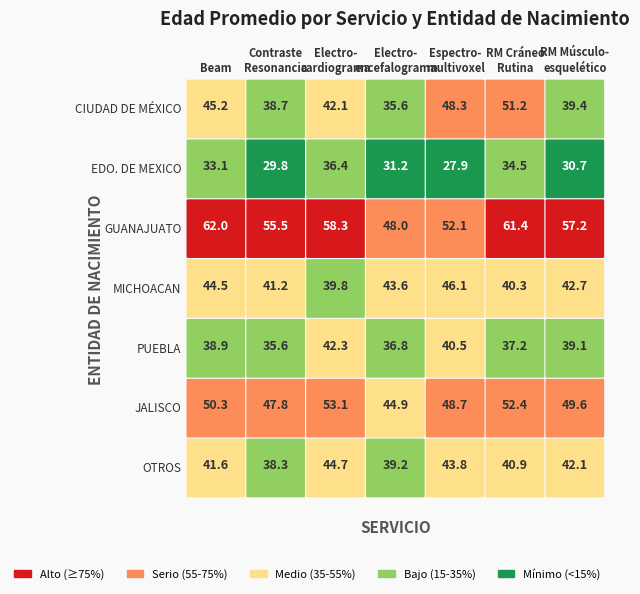

Count the number of categories in the chart.

7